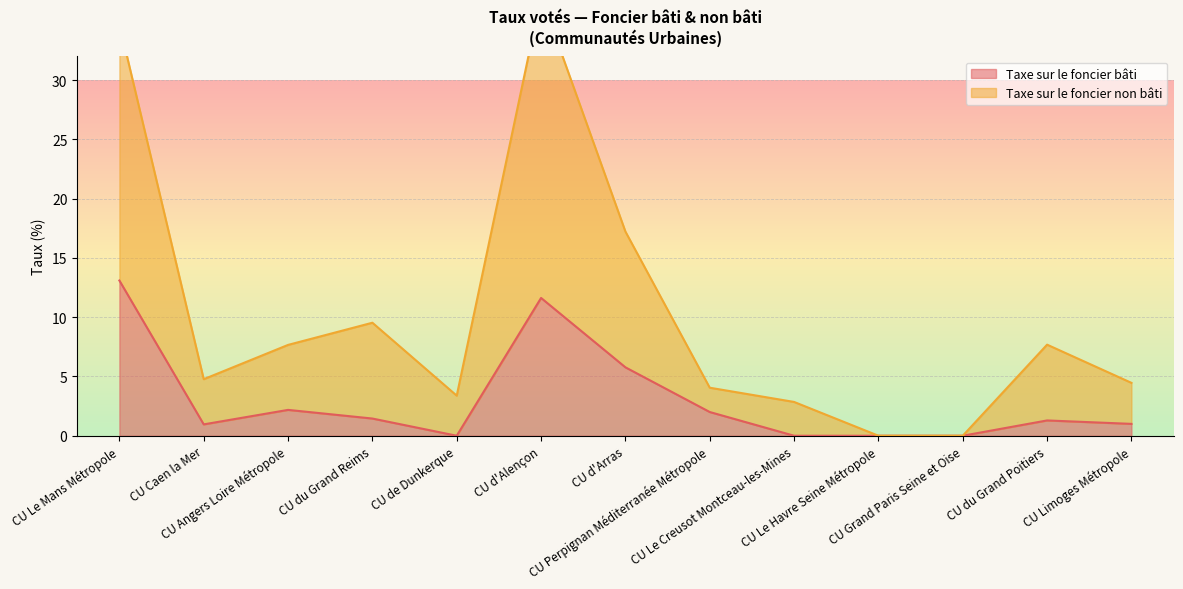

Reading left to right, what are all the values shown in this chart?

Taxe sur le foncier bâti: 13.1	1.0	2.2	1.4	0.0	11.6	5.8	2.0	0.0	0.0	0.0	1.3	1.0
Taxe sur le foncier non bâti: 34.7	4.8	7.7	9.5	3.4	37.0	17.2	4.0	2.9	0.0	0.0	7.7	4.5